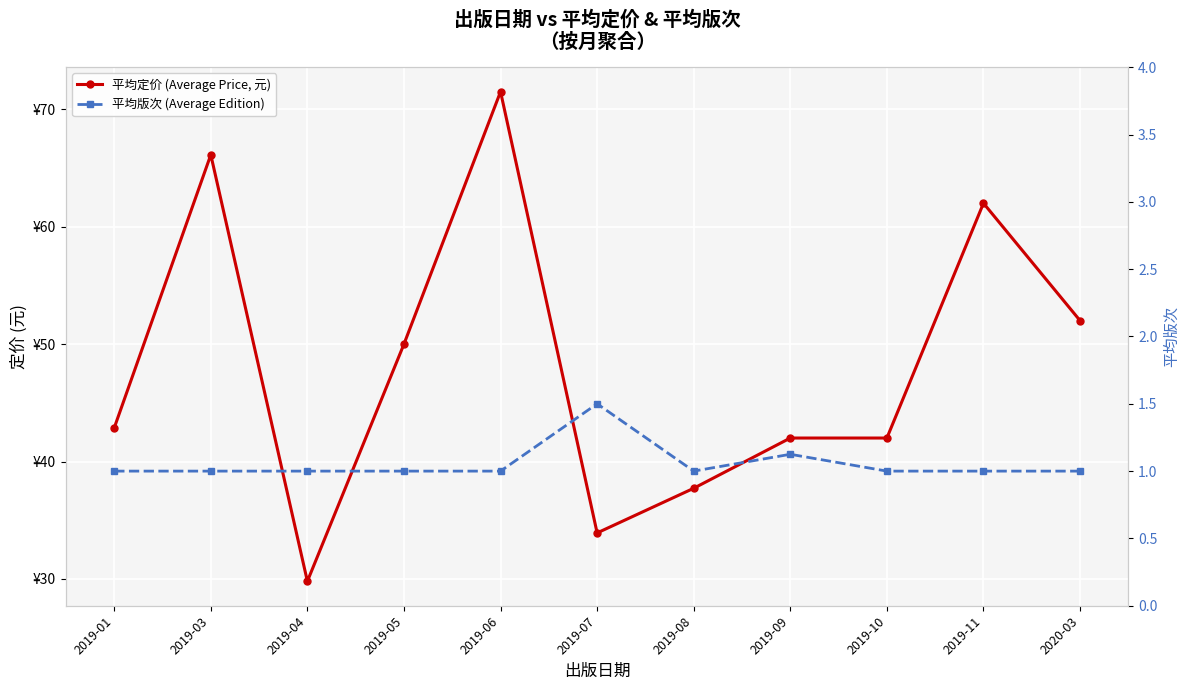

What is the minimum value for 平均版次 (Average Edition)?

1.0